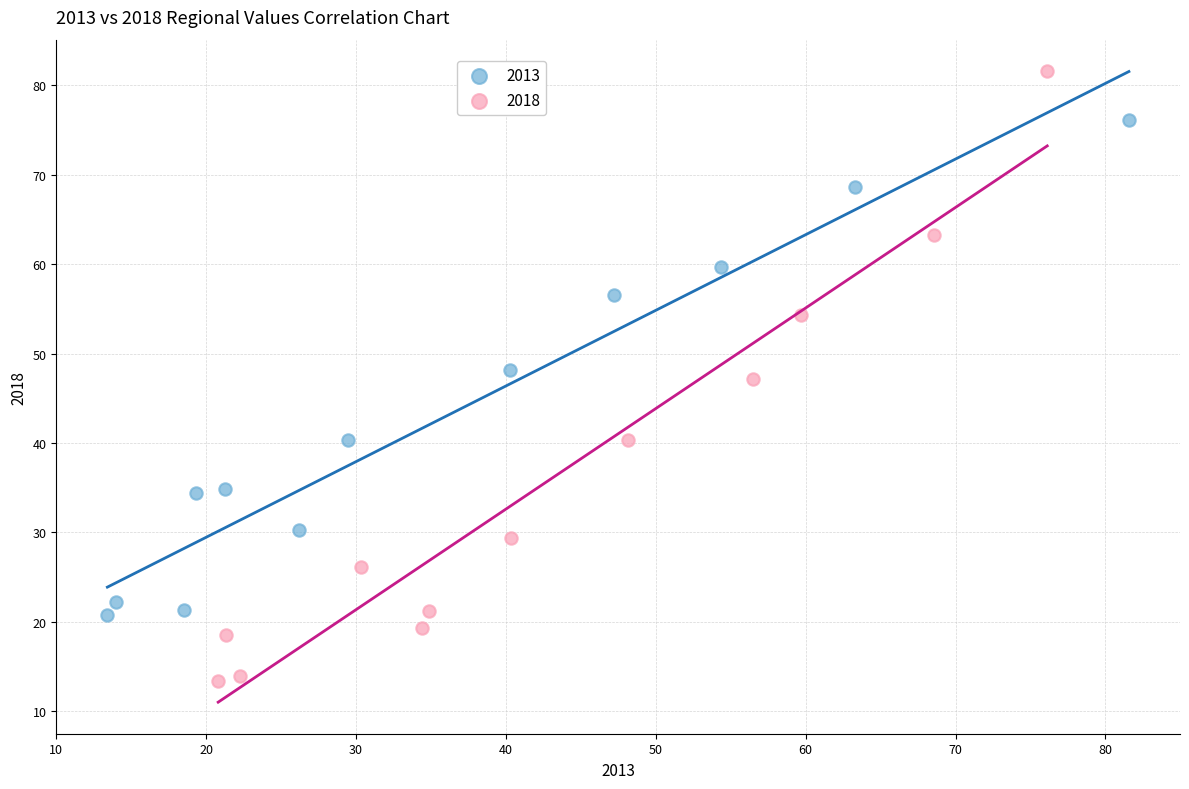

Which series has the largest Y range (max minus min)?

2018